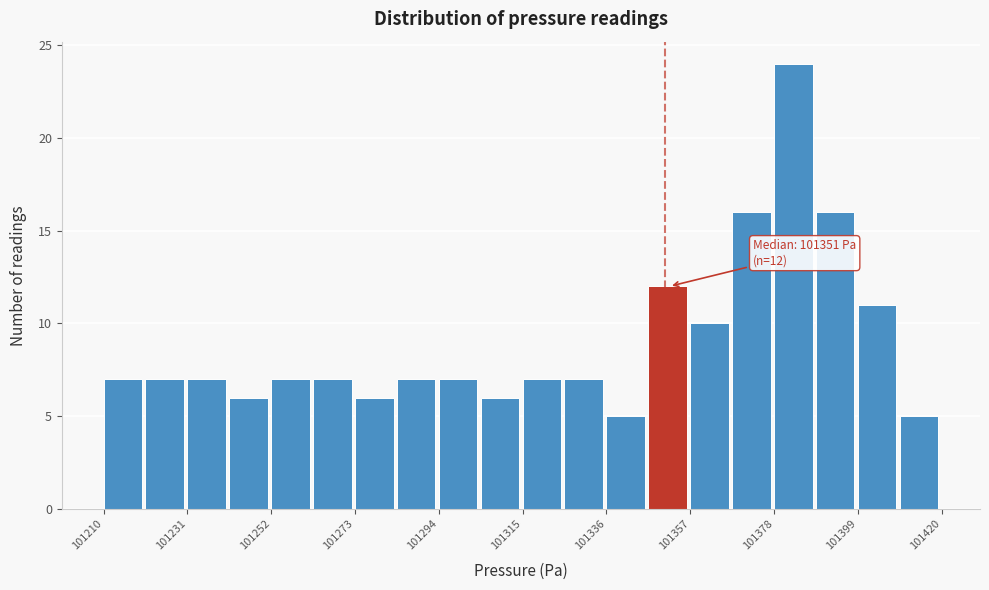

Around what value on the x-axis is the tallest bar? Give the approximate position of its centre, as read against the axis.

101385